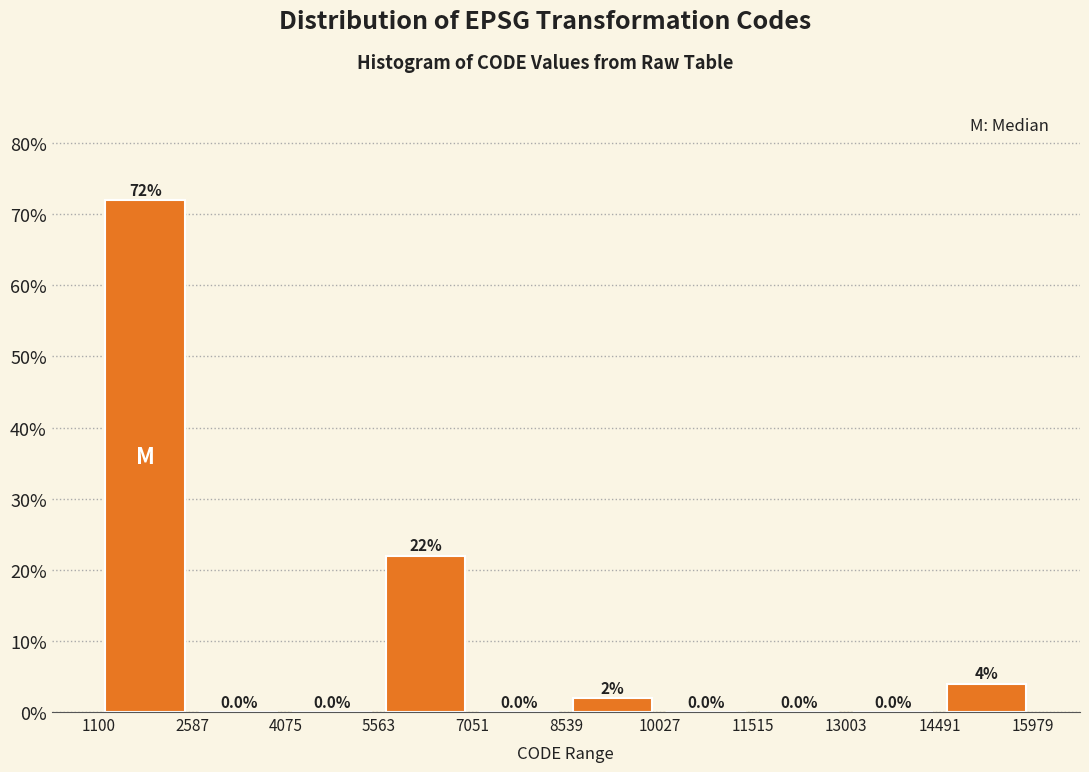

Which range on the x-axis has the tallest bar?

1100 to 2587